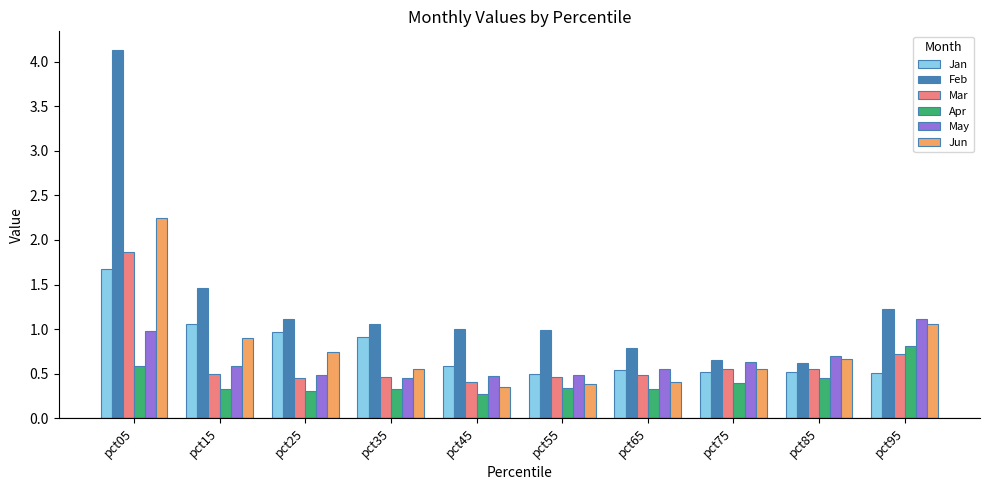

Which category has the lowest value in the Mar series?

pct45